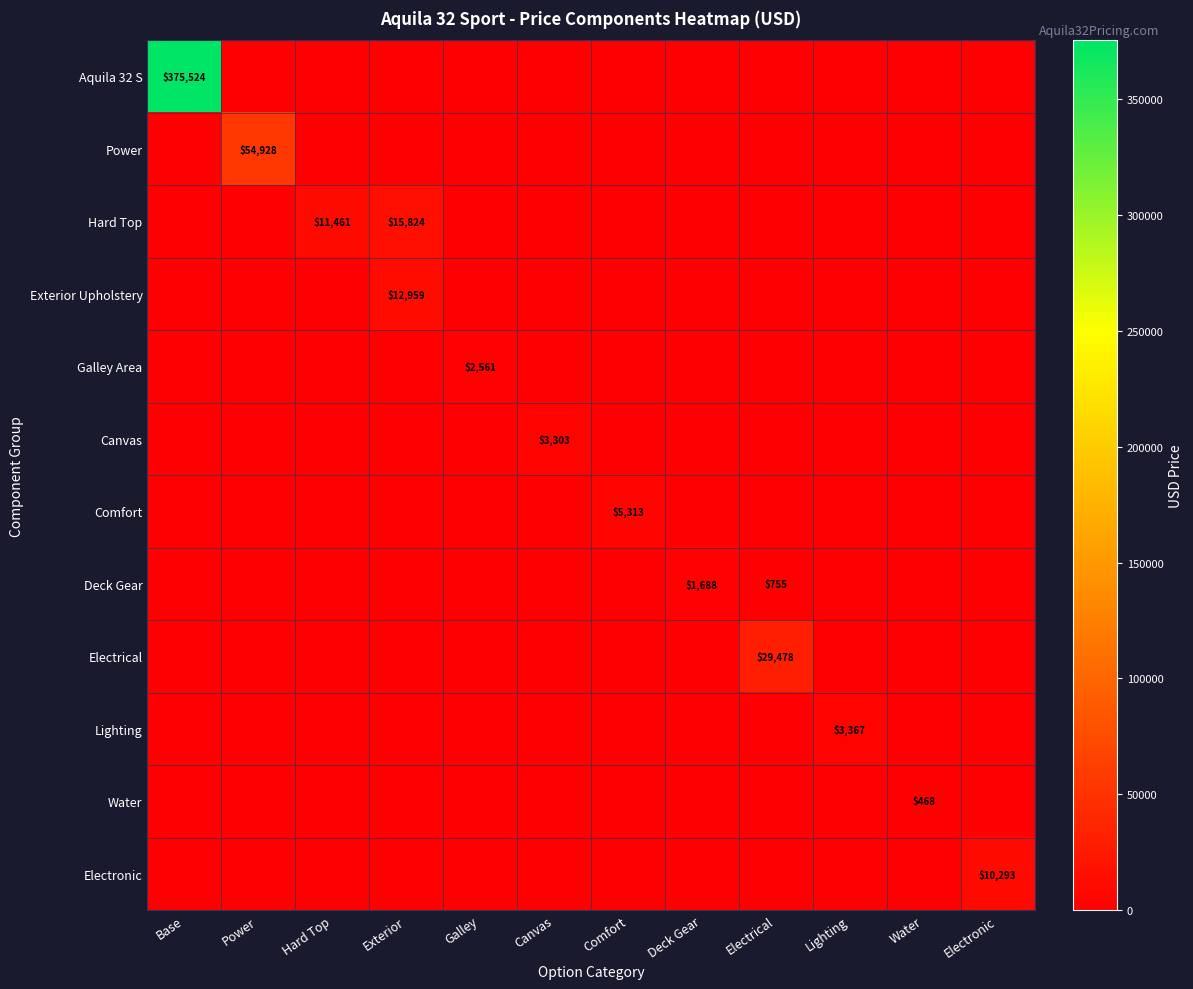

Between Electrical and Comfort, which is larger?

Electrical